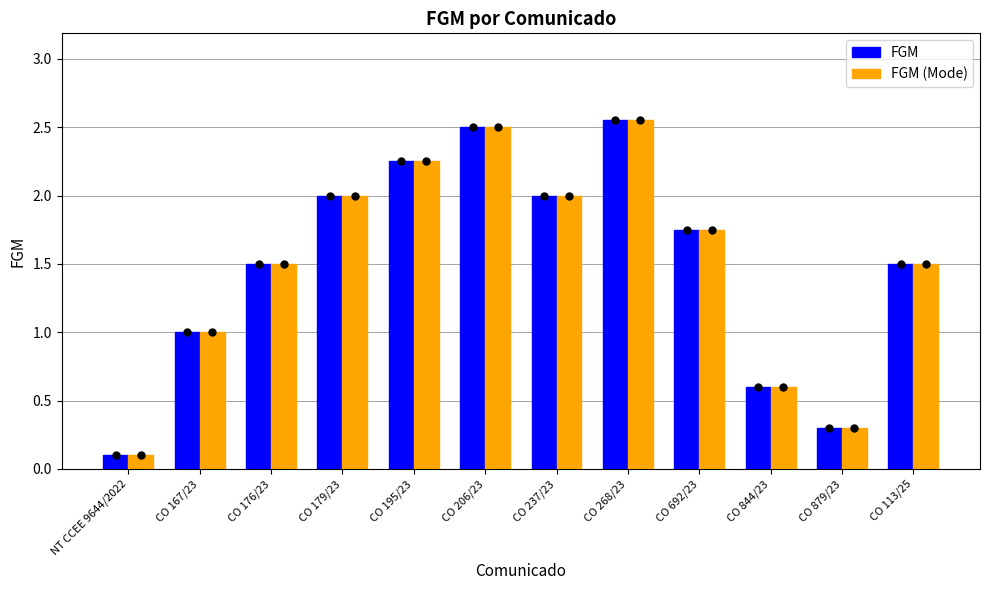

What is the average value of the FGM series?

1.5